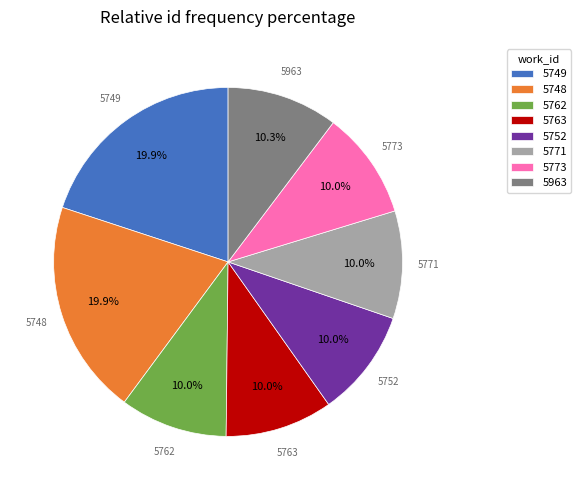

What is the ratio of the value at 5773 to the value at 5748?

0.5